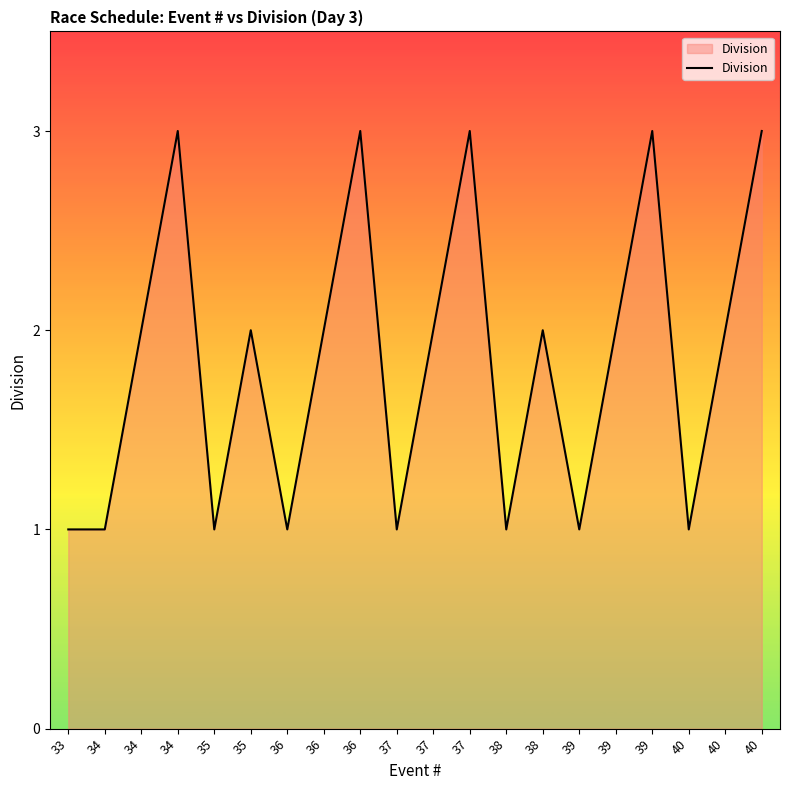

How many lines are shown in the chart?

1